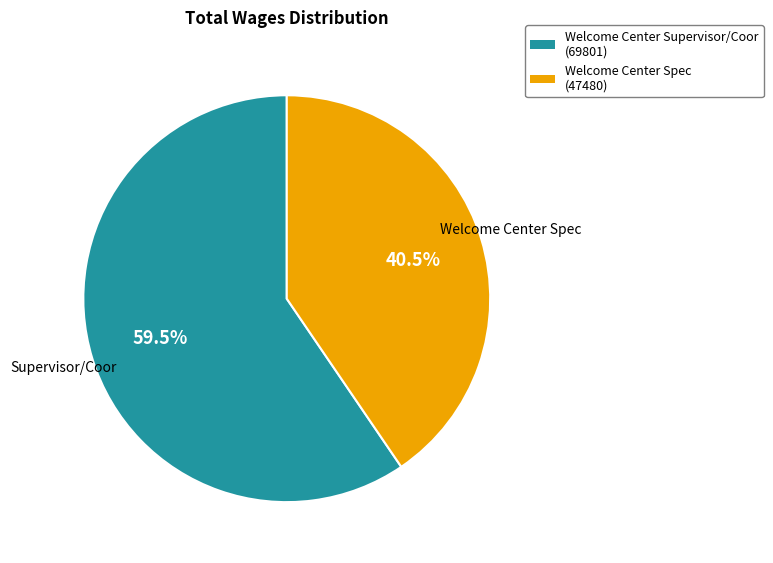

How many segments does this pie chart have?

2